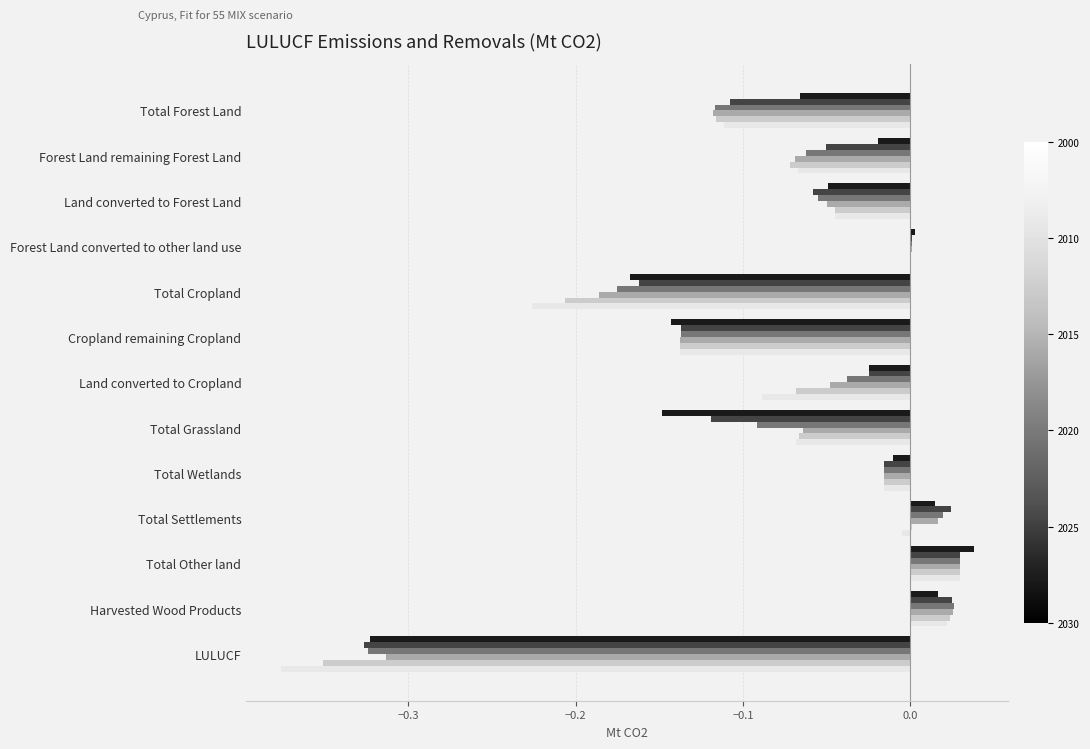

How many series are shown in this chart?

6